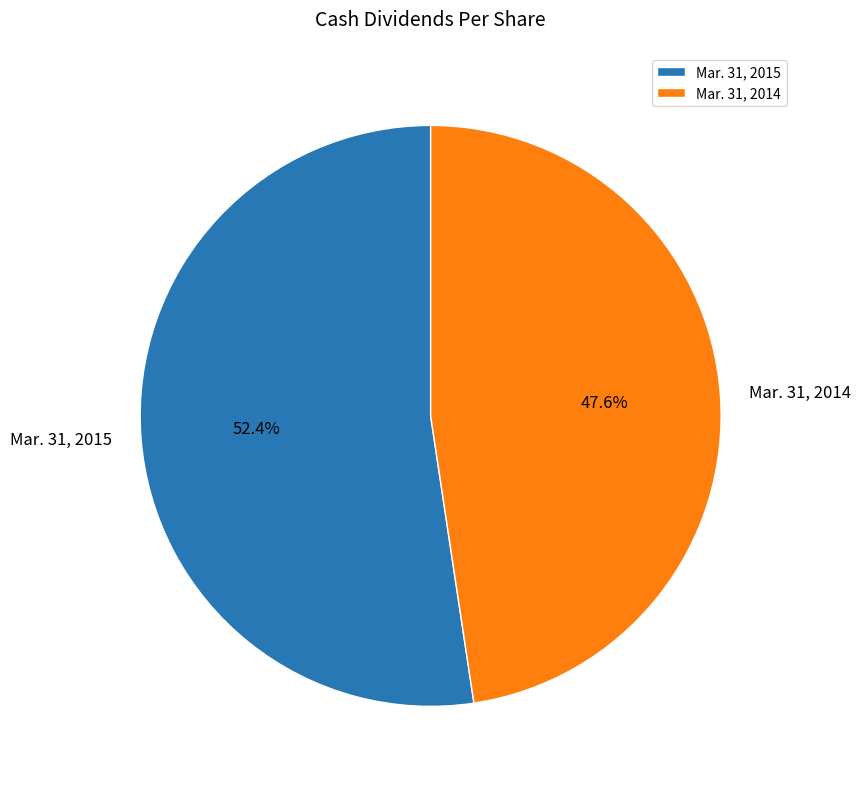

To the nearest percent, what is the difference between the Mar. 31, 2015 and Mar. 31, 2014 slice percentages?

5%